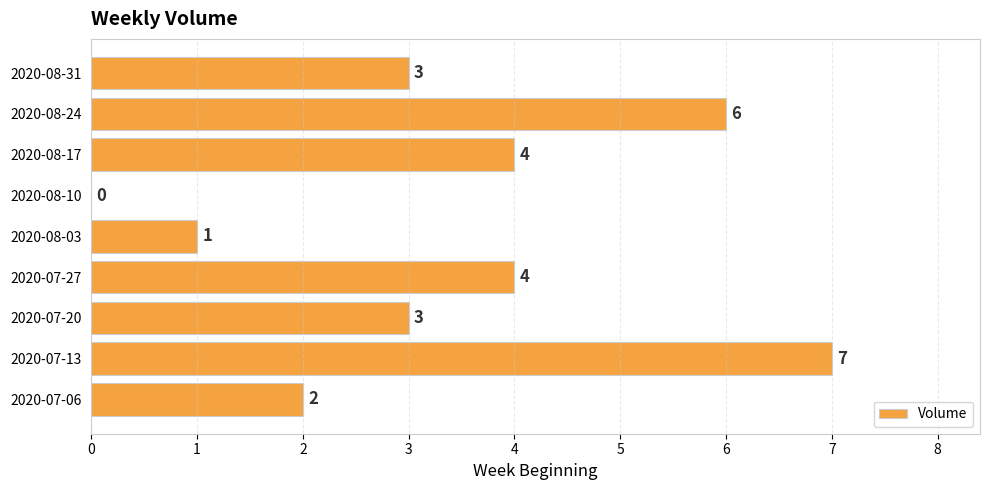

The value at 2020-08-31 is 3. True or false?

True